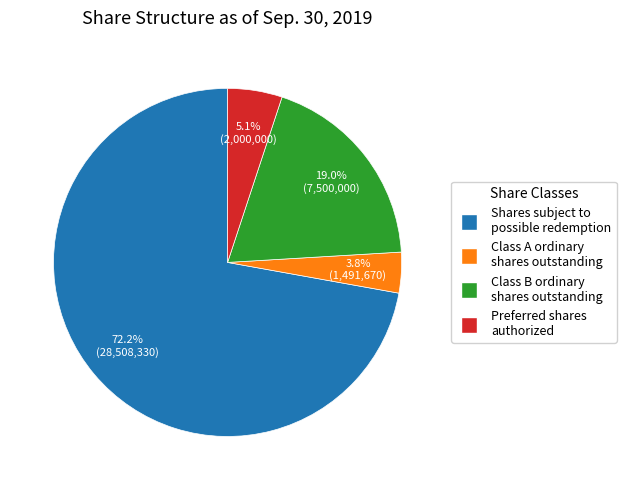

Is there a majority slice in this chart?

Yes